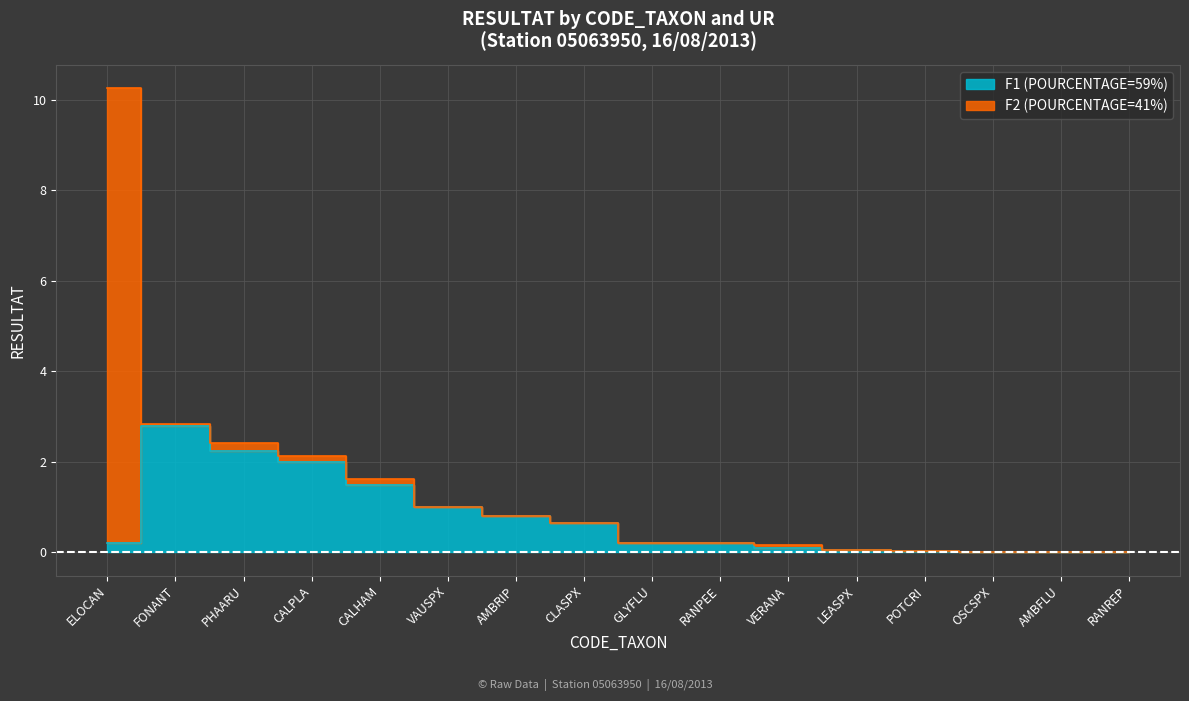

The chart shows a value of 0.7 at CLASPX. True or false?

True